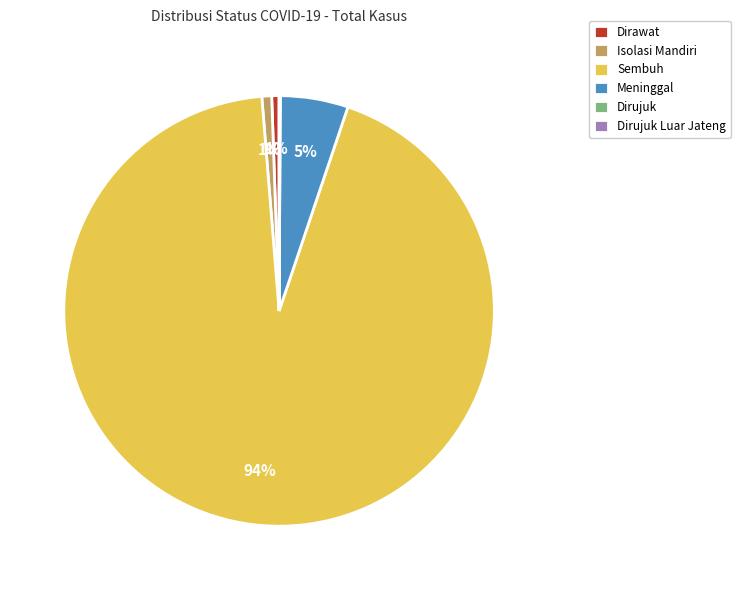

To the nearest percent, what is the difference between the largest and smallest slice percentages?

93%